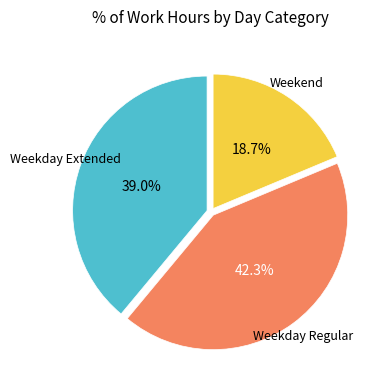

Does any single category account for the majority?

No